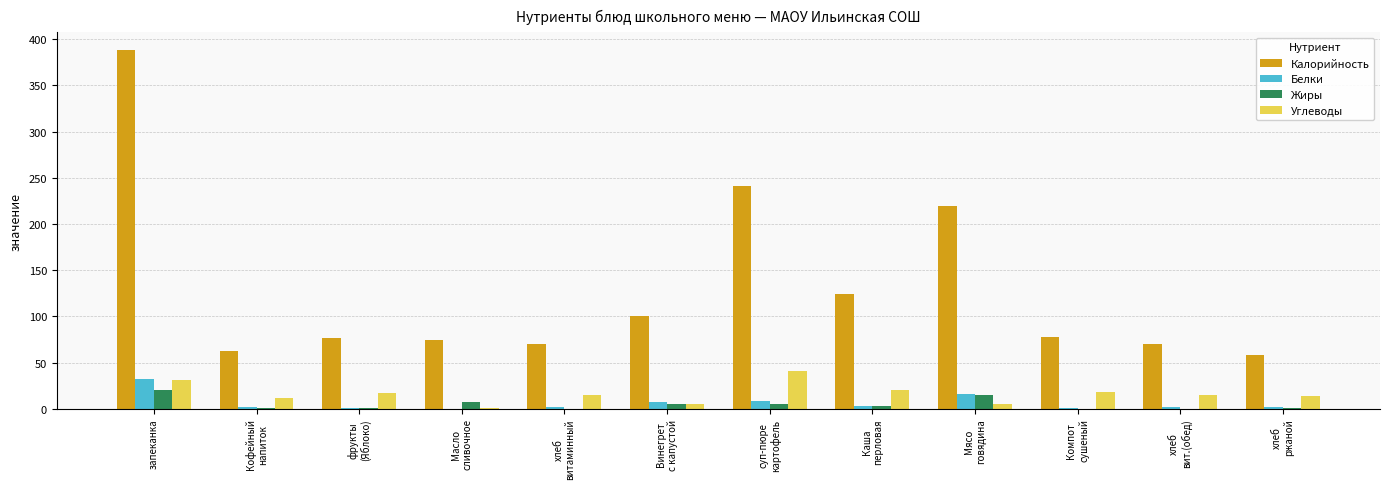

Does the chart contain stacked bars?

No